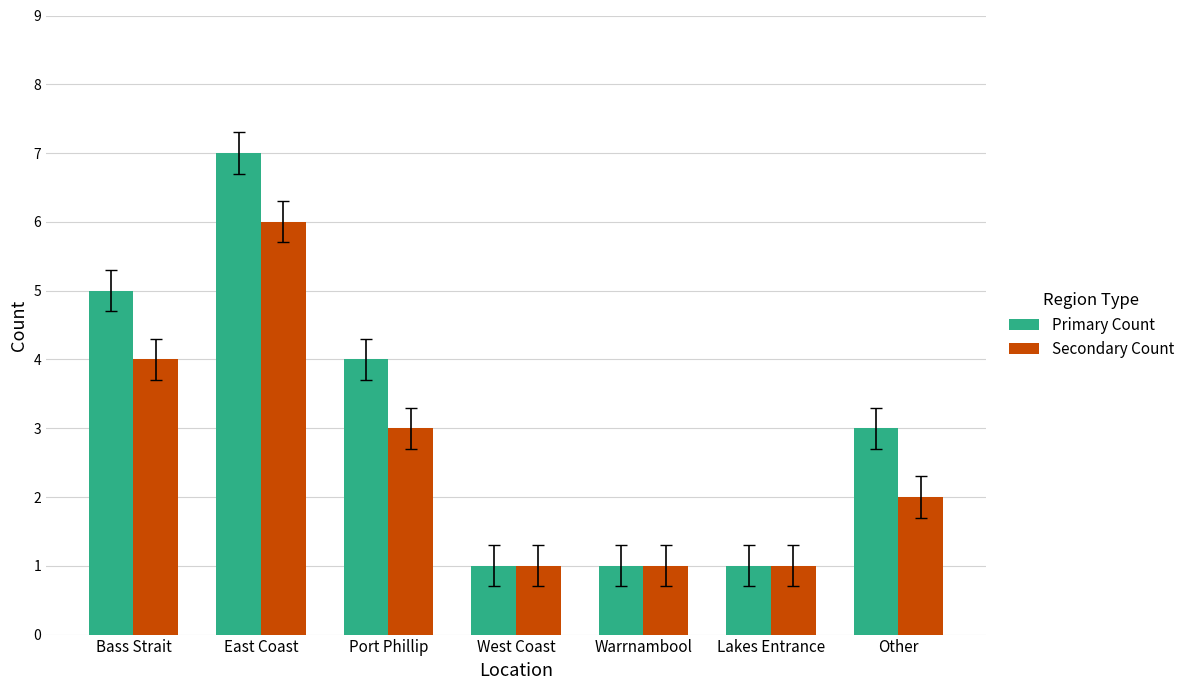

How many data points in Secondary Count are less than 2?

3